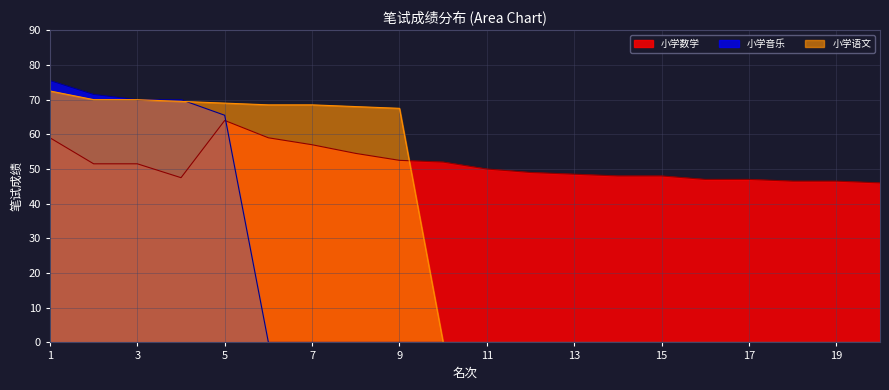

What is the value of the 小学数学 point at the 4th from the left?

47.5